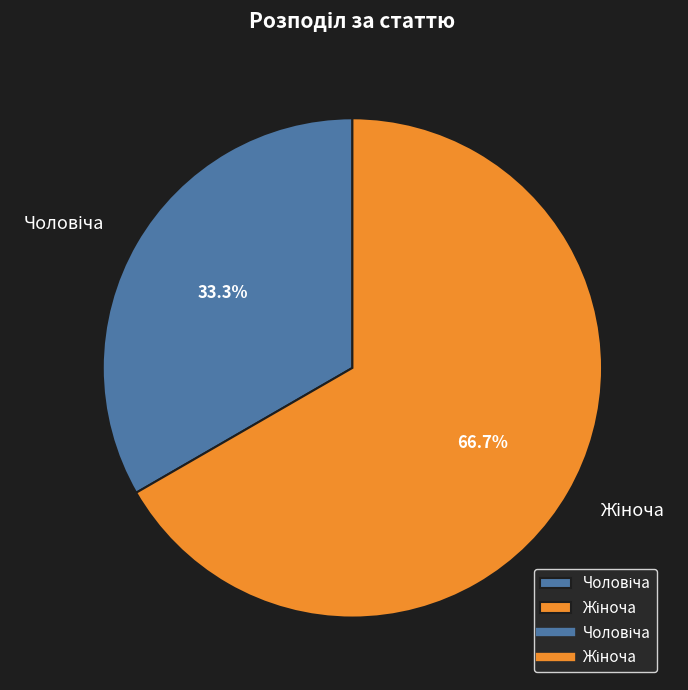

Does any single category account for the majority?

Yes